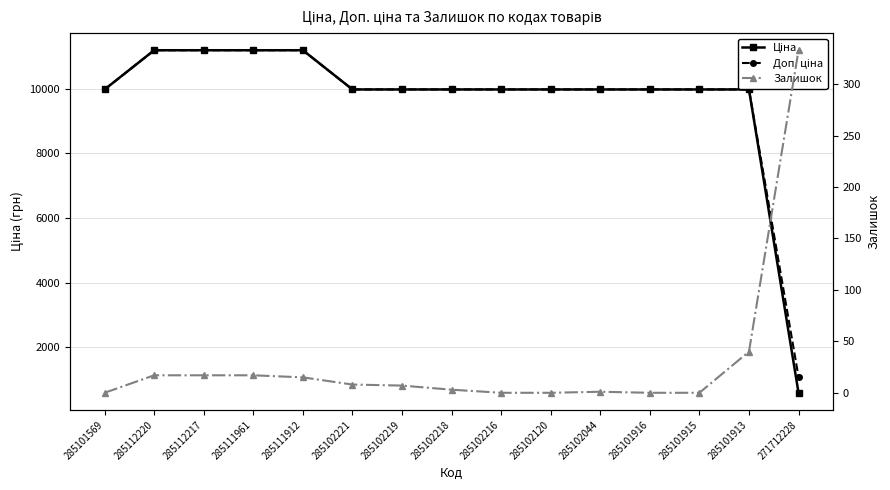

Reading left to right, what are all the values shown in this chart?

Ціна: 285101569=9975.0	285112220=11188.2	285112217=11188.2	285111961=11188.2	285111912=11188.2	285102221=9975.0	285102219=9975.0	285102218=9975.0	285102216=9975.0	285102120=9975.0	285102044=9975.0	285101916=9975.0	285101915=9975.0	285101913=9975.0	271712228=589.9
Доп. ціна: 285101569=9975.0	285112220=11188.2	285112217=11188.2	285111961=11188.2	285111912=11188.2	285102221=9975.0	285102219=9975.0	285102218=9975.0	285102216=9975.0	285102120=9975.0	285102044=9975.0	285101916=9975.0	285101915=9975.0	285101913=9975.0	271712228=1081.7
Залишок: 285101569=0.0	285112220=17.0	285112217=17.0	285111961=17.0	285111912=15.0	285102221=8.0	285102219=7.0	285102218=3.0	285102216=0.0	285102120=0.0	285102044=1.0	285101916=0.0	285101915=0.0	285101913=40.0	271712228=333.0